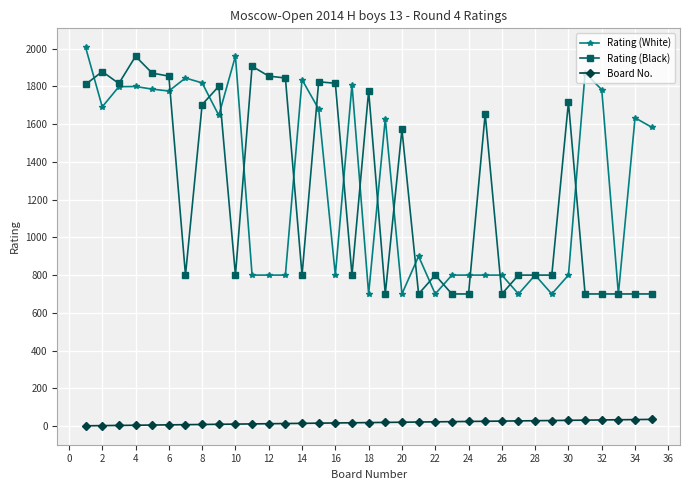

List the series in order of their peak value, lowest first.

Board No., Rating (Black), Rating (White)